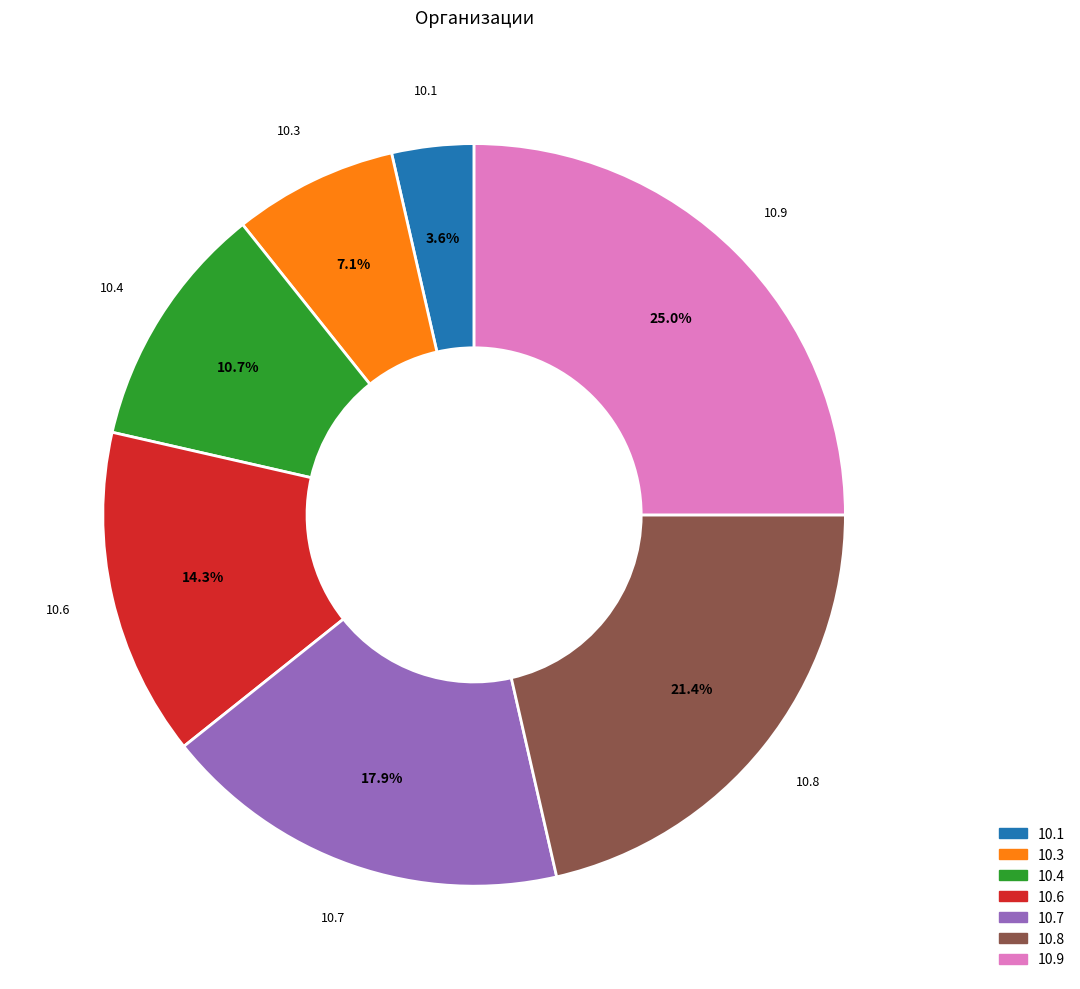

What is the ratio of the value at 10.3 to the value at 10.4?

0.7